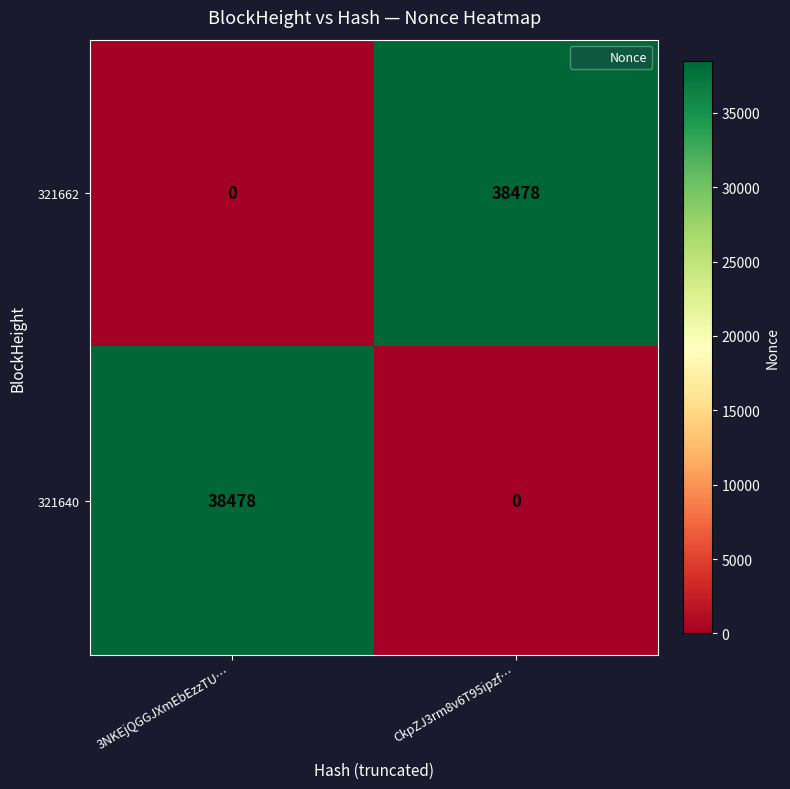

At 3NKEjQGGJXmEbEzzTU…, list the series in order from smallest to largest.

321662, 321640